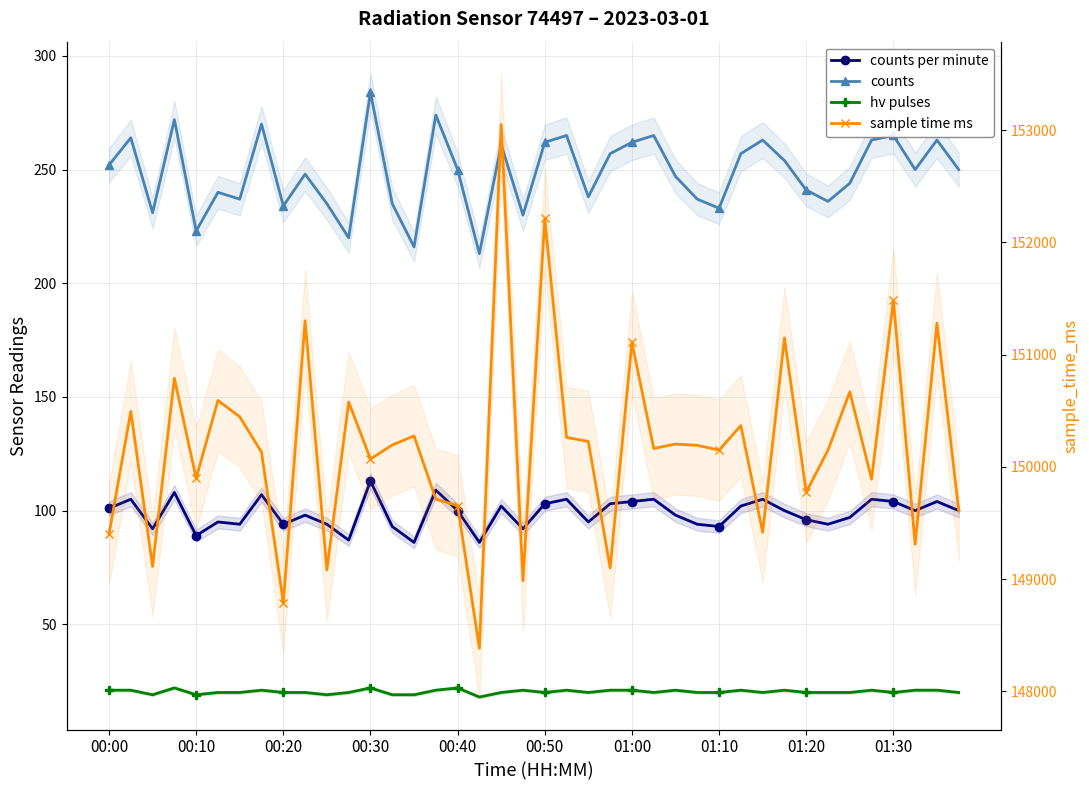

How many hv pulses values are between 20 and 21?

31